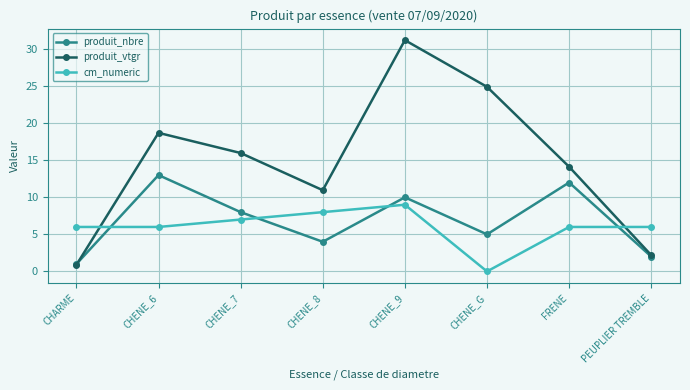

What is the label of the 2nd point from the left?

CHENE_6